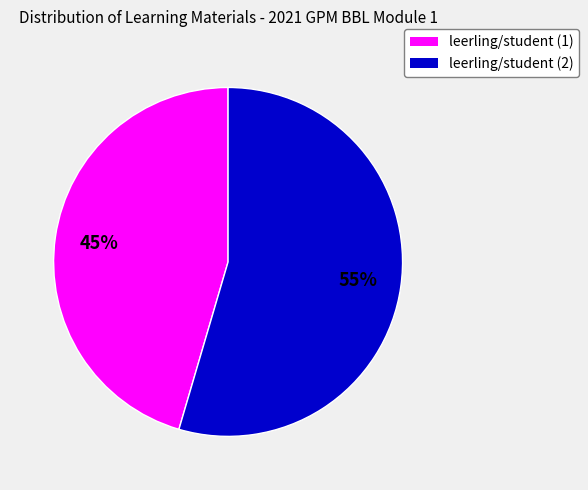

Does any single category account for the majority?

Yes